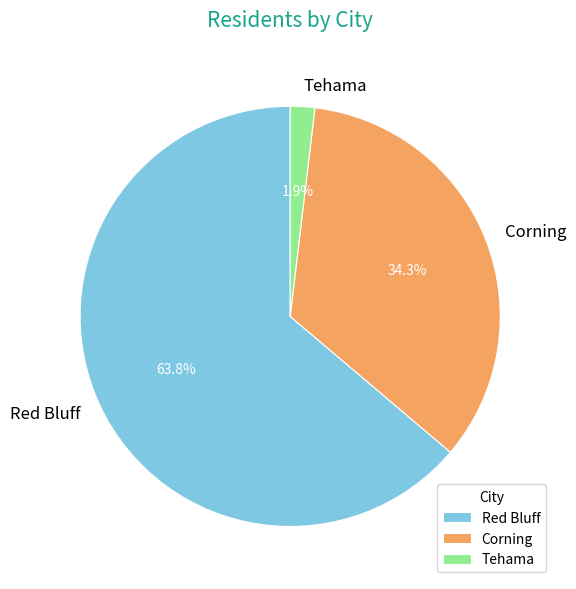

What percentage is the Corning slice, to the nearest percent?

34%